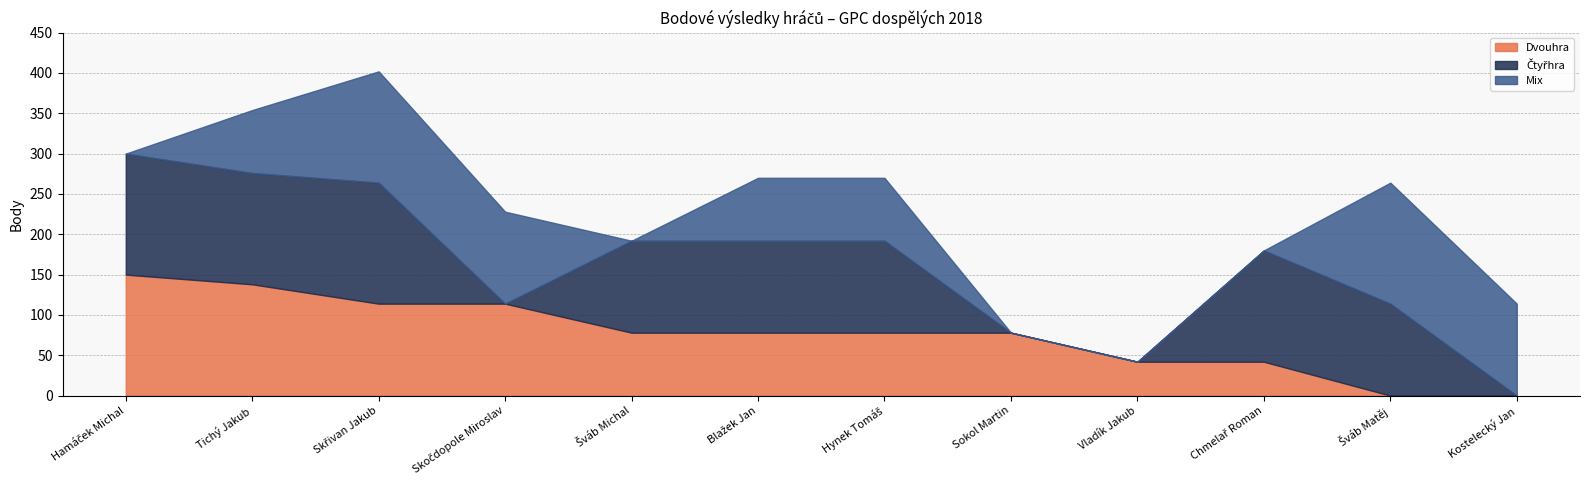

Which series changed the most between Skočdopole Miroslav and Sokol Martin?

Mix